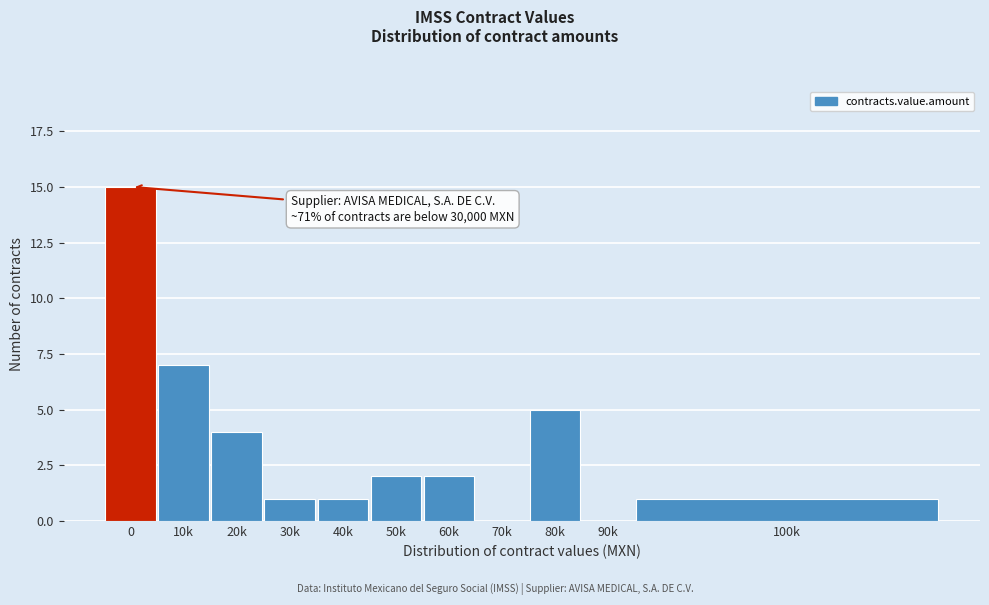

Reading right to left, what are all the values shown in this chart?

100k=1	90k=0	80k=5	70k=0	60k=2	50k=2	40k=1	30k=1	20k=4	10k=7	0=15